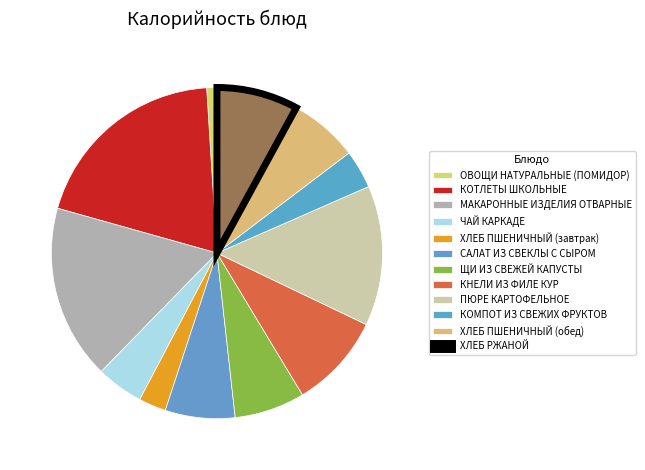

Count the number of slices in the pie.

12